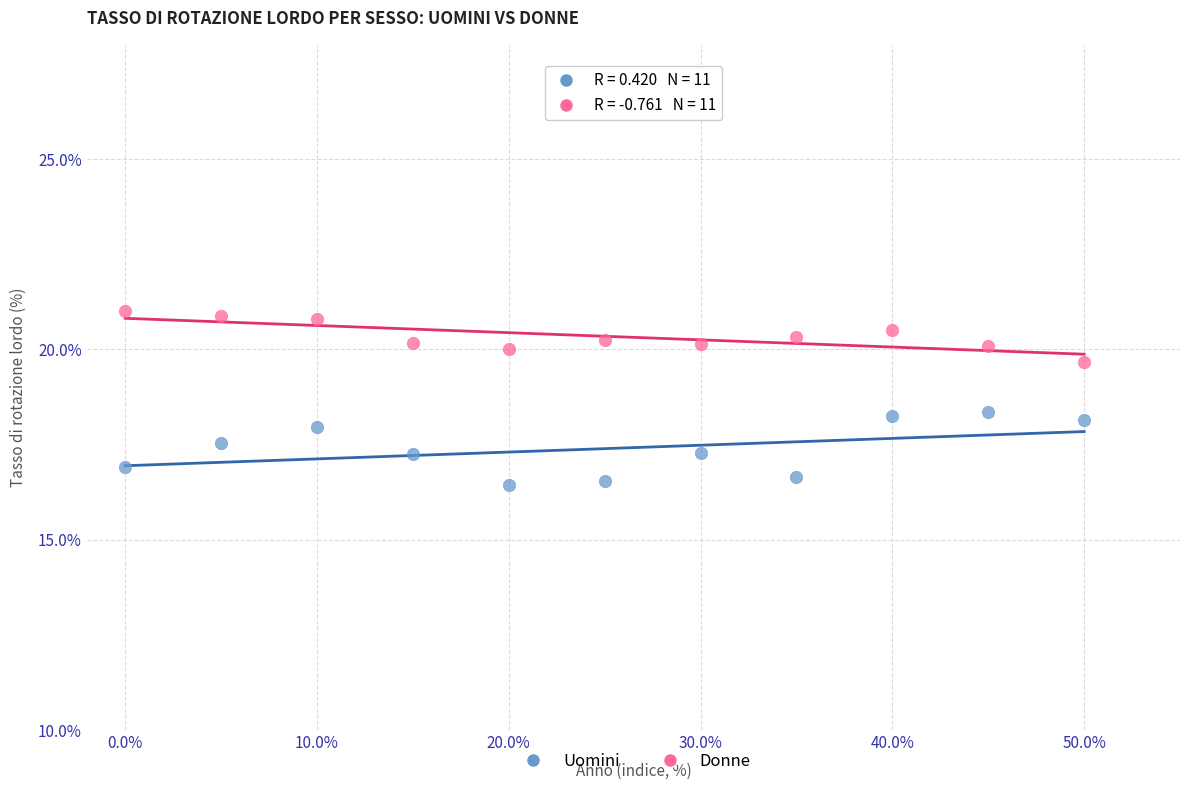

What are all the series names shown in the legend?

Uomini, Donne